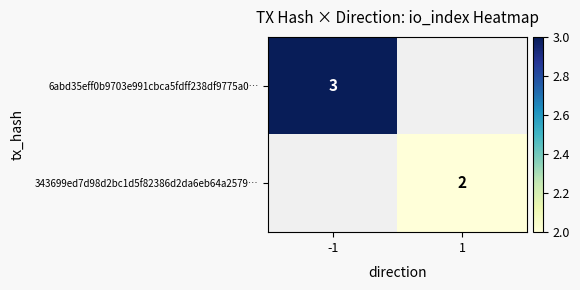

Count the number of categories in the chart.

2